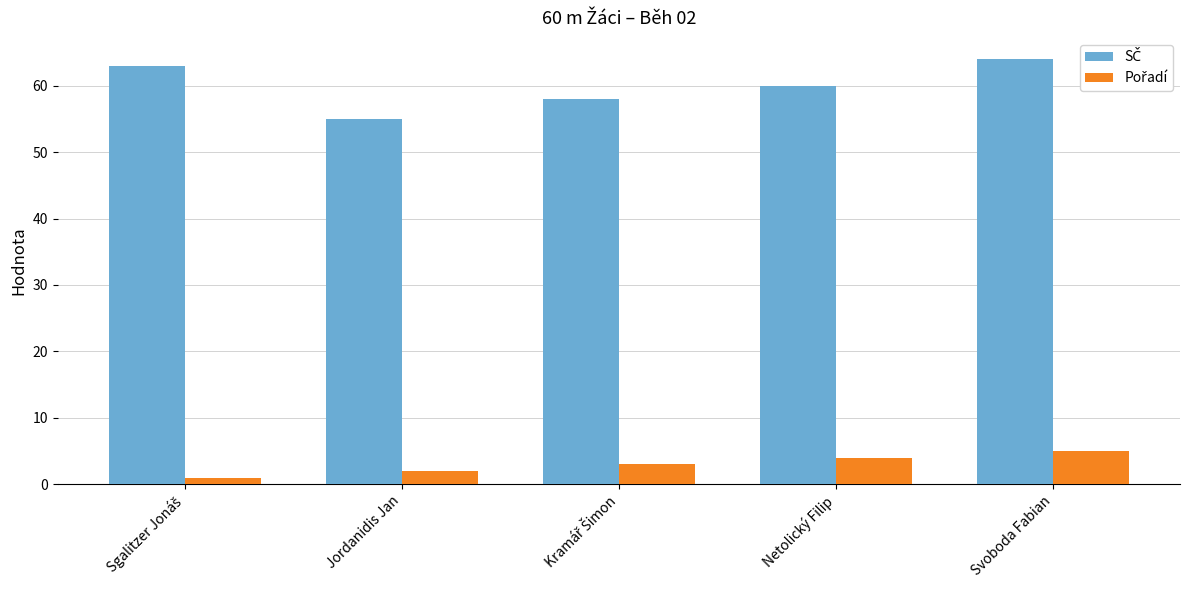

What is the total value across all series at Jordanidis Jan?

57